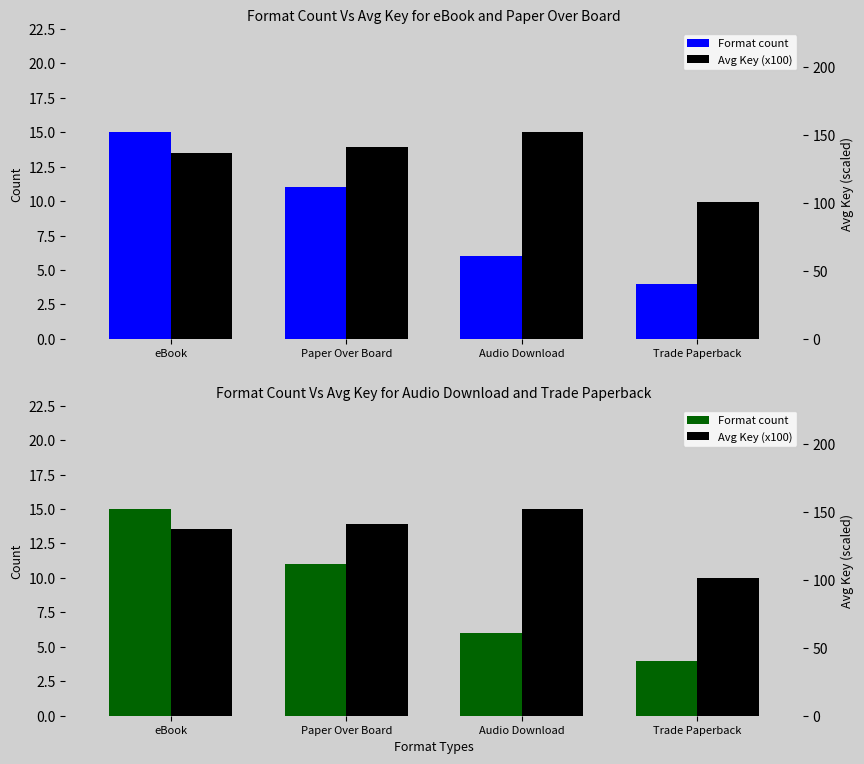

How many bars are there in each group?

2